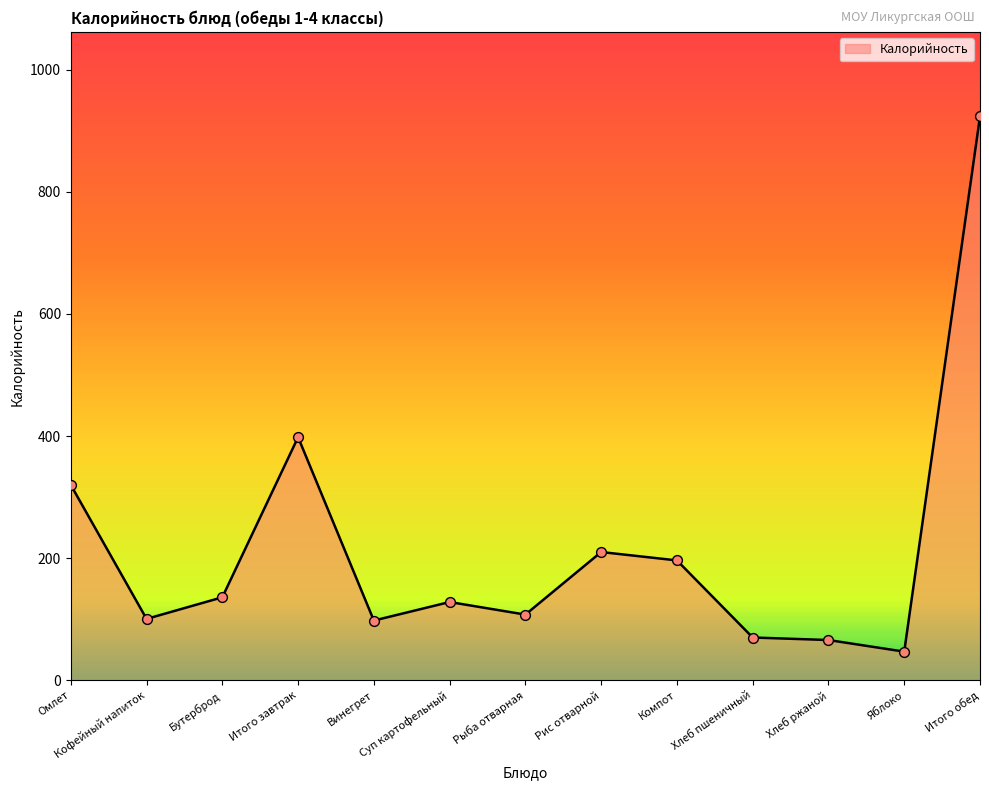

What is the change in value from Омлет to Рыба отварная?

-212.4